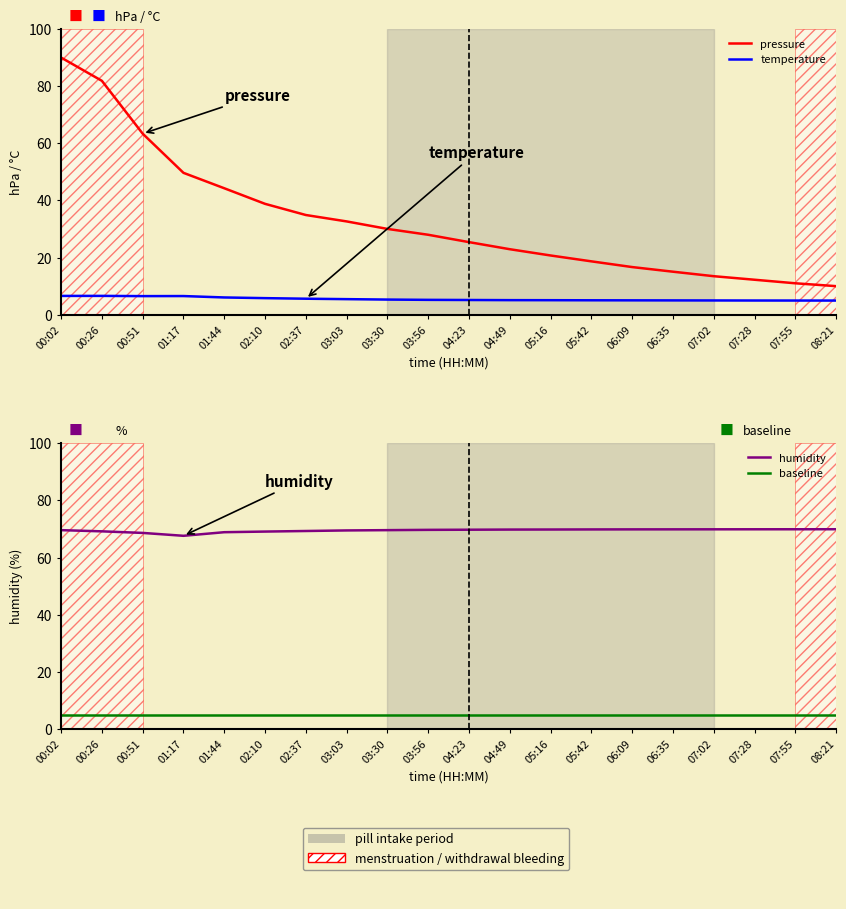

What is the difference between the maximum and second lowest values in the temperature series?

1.6